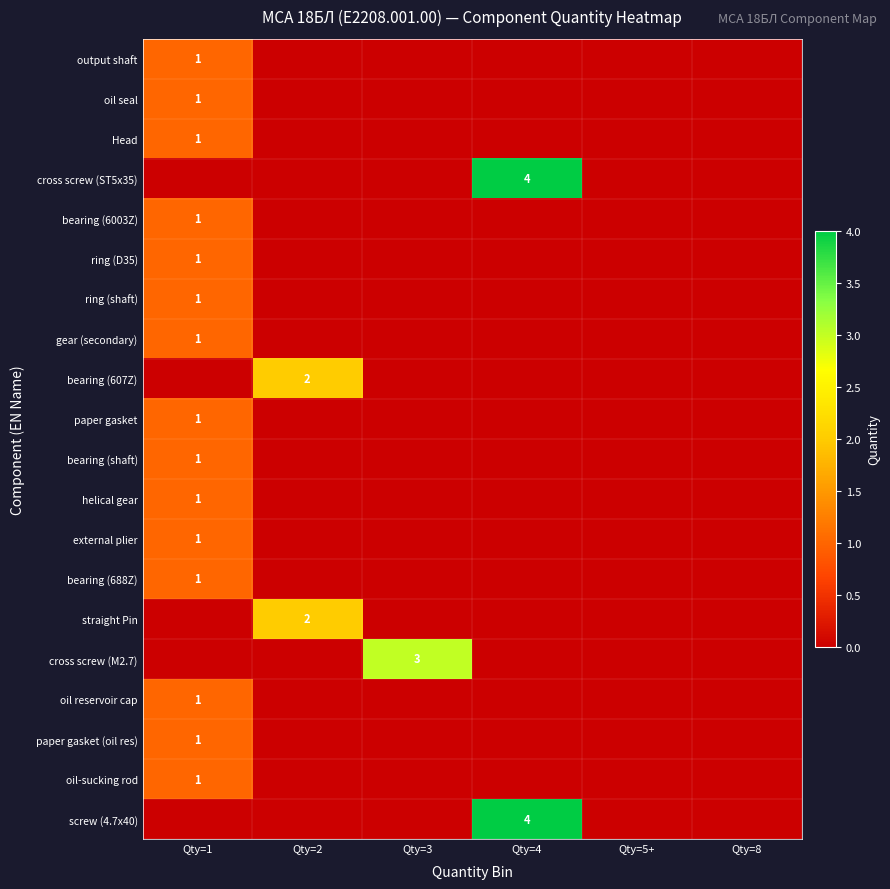

The cross screw (M2.7) series shows 3 at Qty=3. True or false?

True